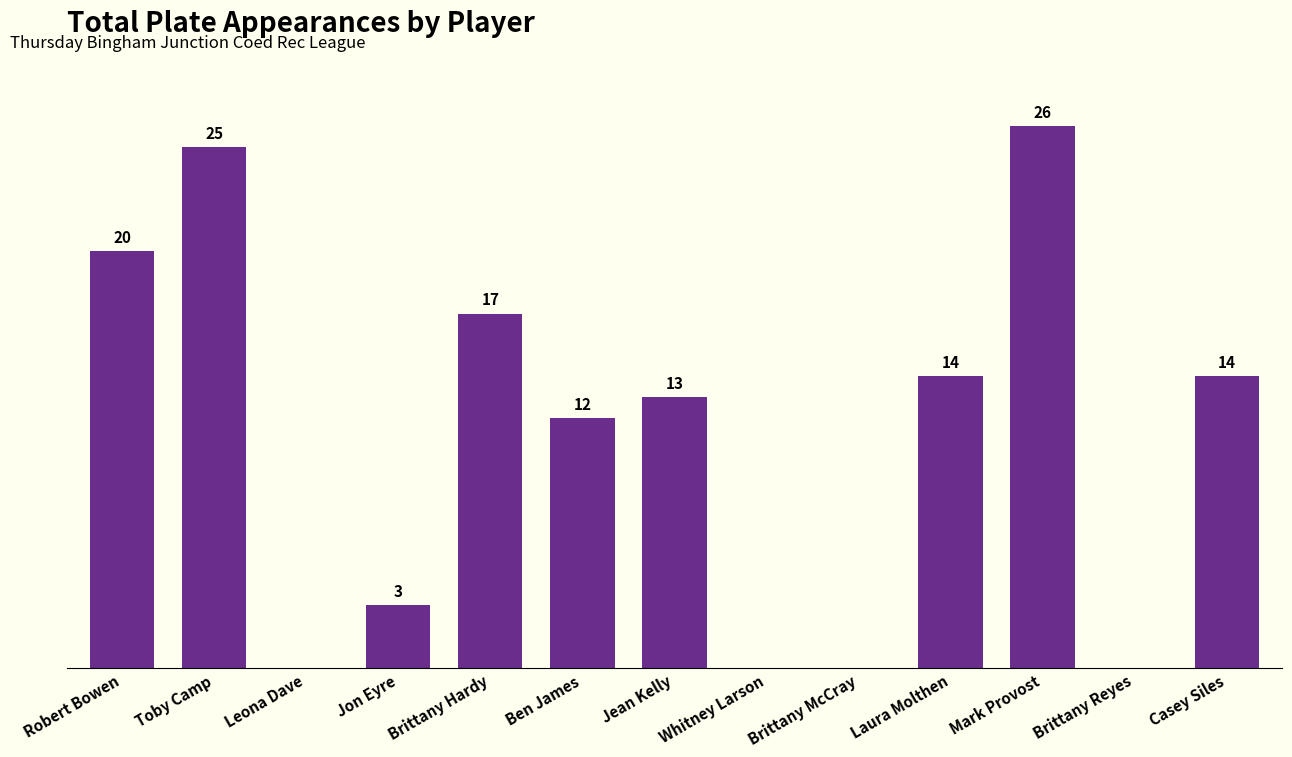

At which category does the chart reach its peak across all series?

Mark Provost